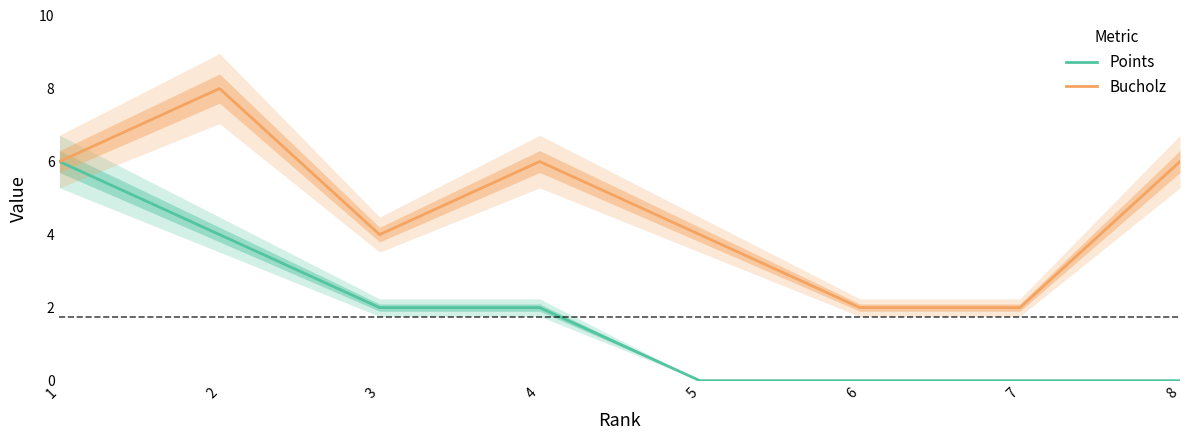

Reading right to left, transcribe all the data shown in this chart.

Points: 0	0	0	0	2	2	4	6
Bucholz: 6	2	2	4	6	4	8	6